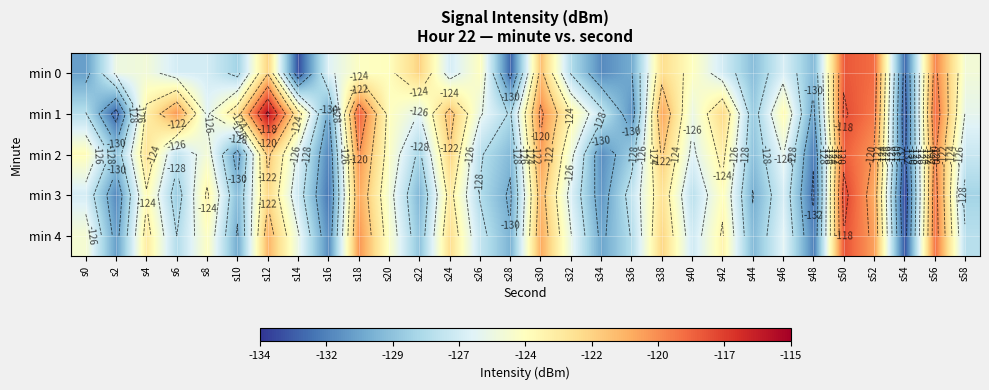

The min 2 series shows -124.7 at s20. True or false?

True